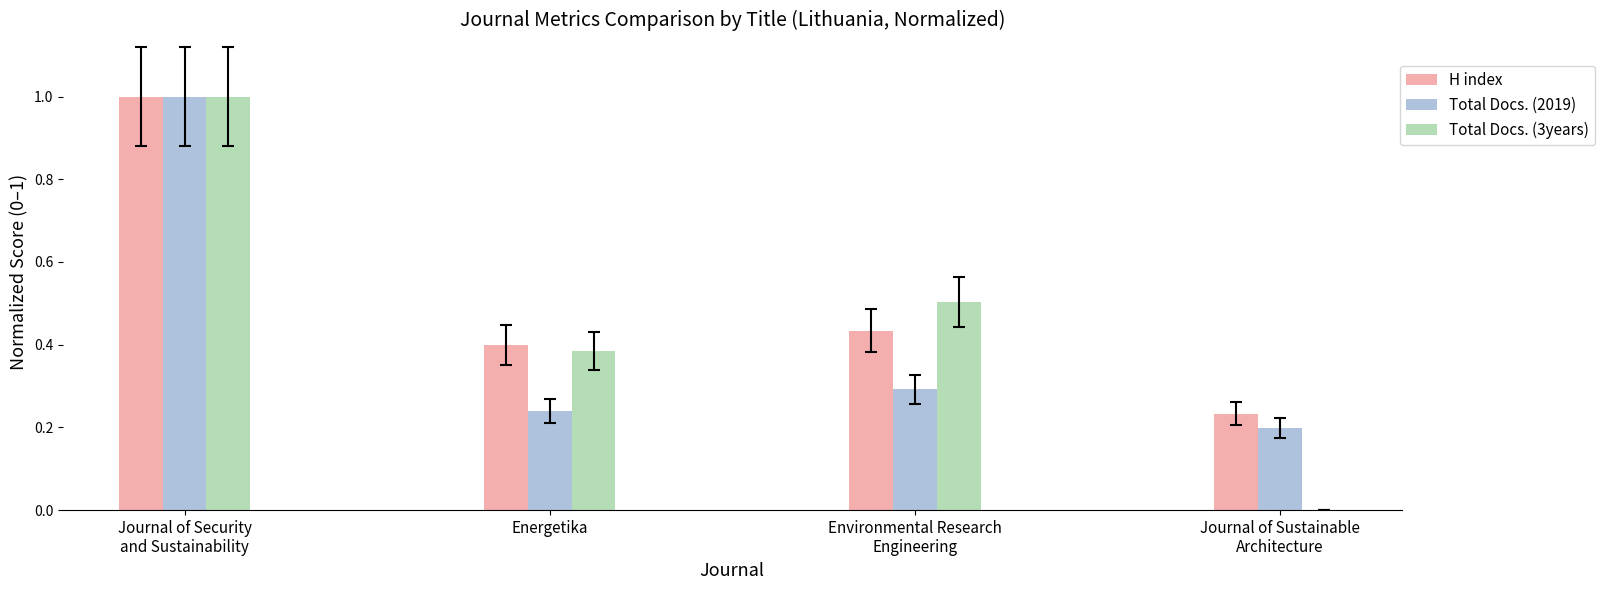

What is the average value of the H index series?

0.5